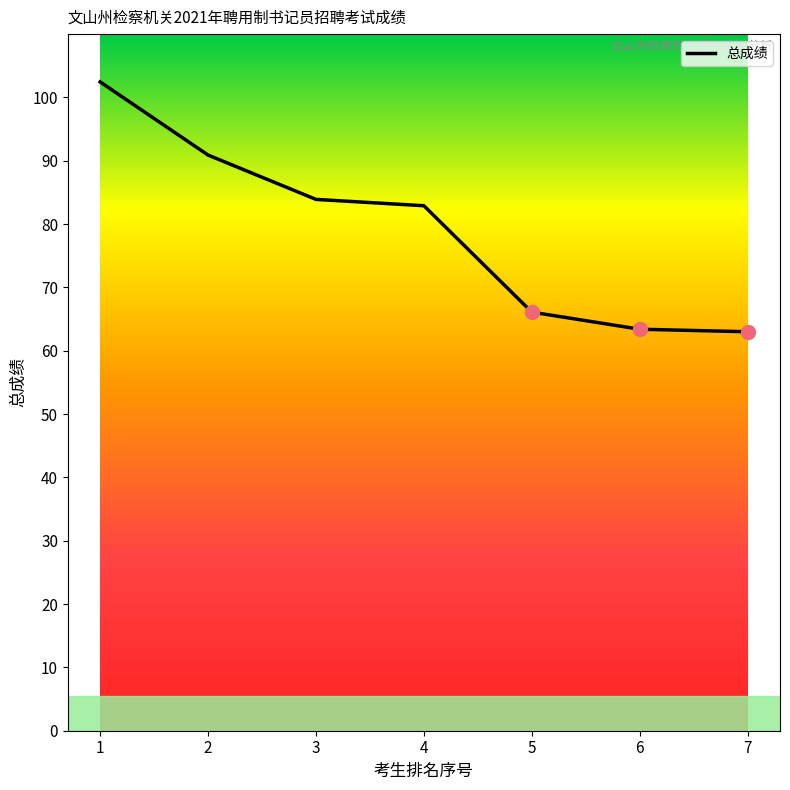

What is the ratio of the value at 3 to the value at 1?

0.8